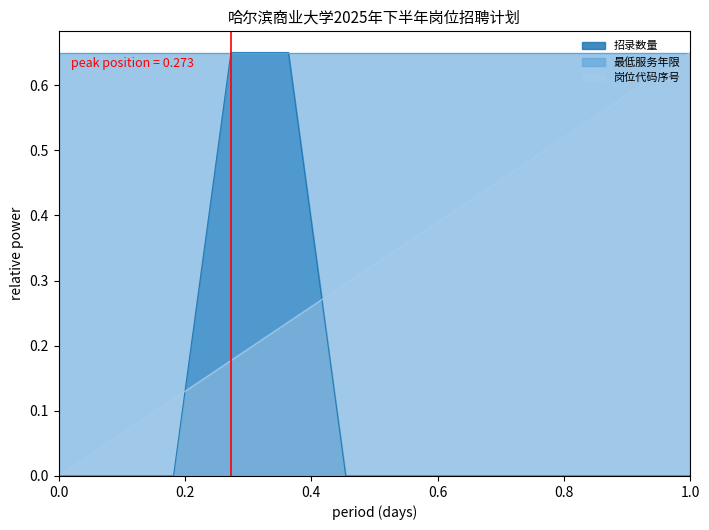

At which label does 岗位代码序号 reach its peak?

1.0